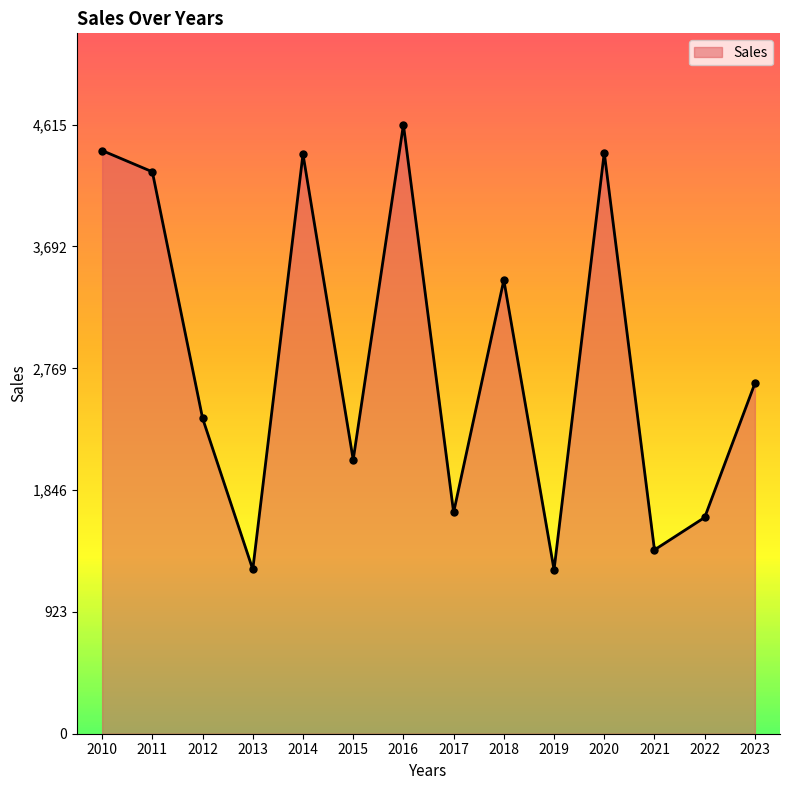

At which label does the data first exceed 2655?

2010